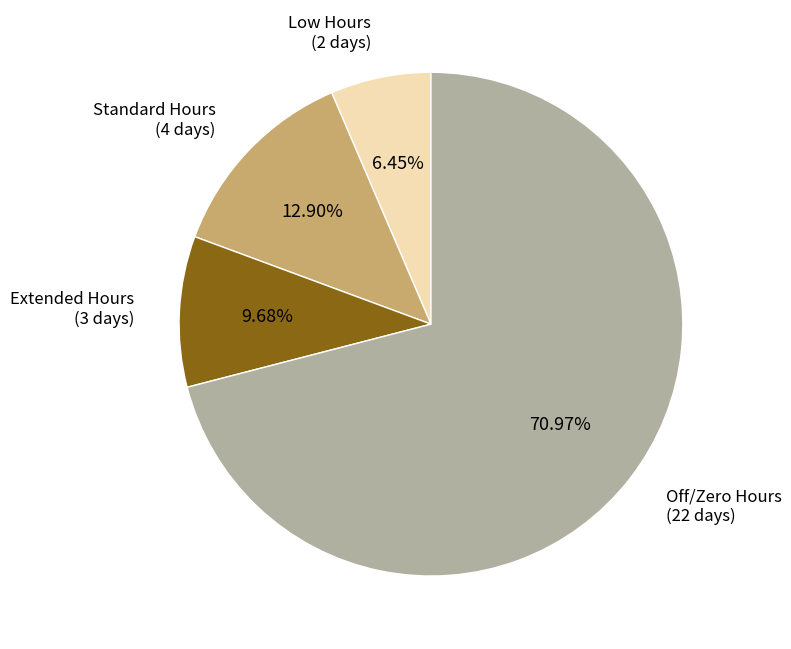

Does any single category account for the majority?

Yes